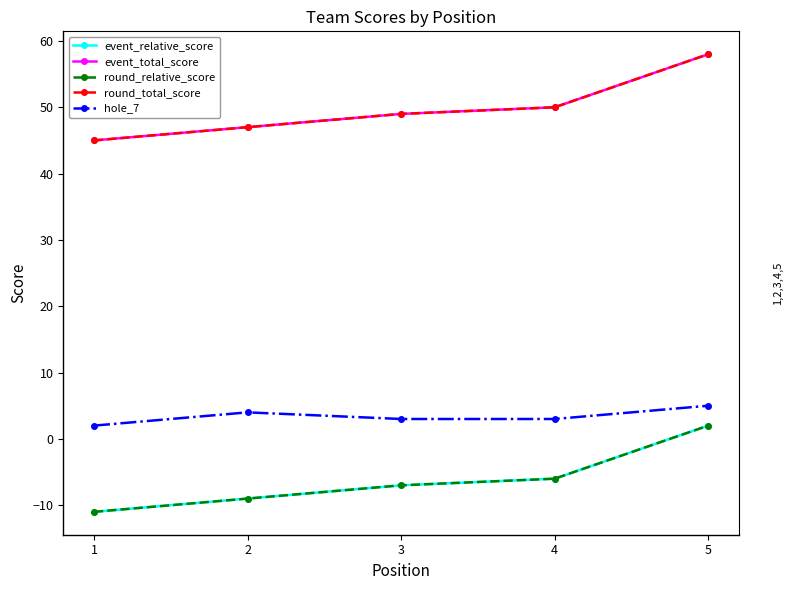

What is the sum of the round_relative_score values at 2 and 3?

-16